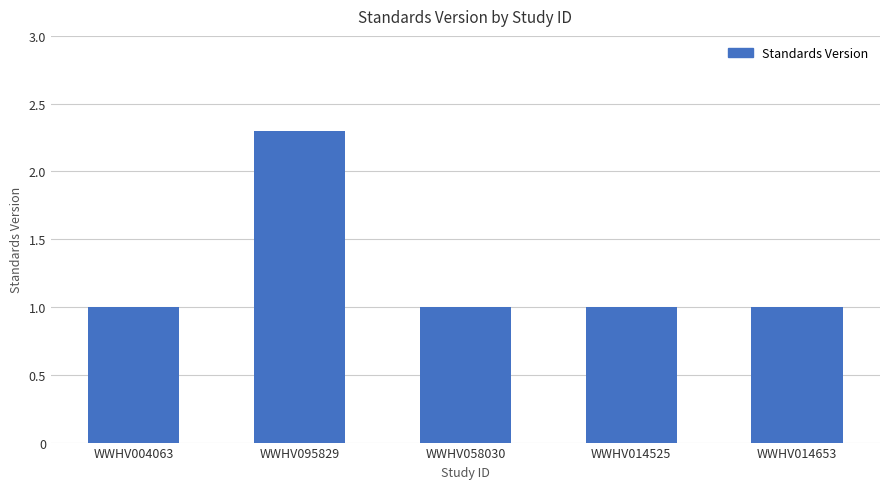

Reading right to left, extract all data points from this chart.

WWHV014653=1.0	WWHV014525=1.0	WWHV058030=1.0	WWHV095829=2.3	WWHV004063=1.0